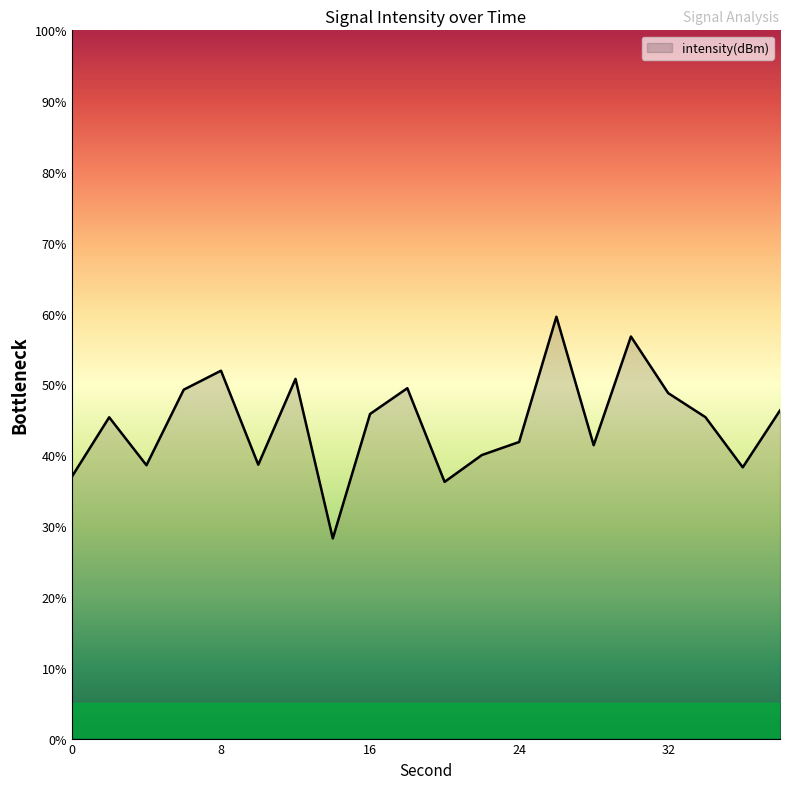

What is the minimum value shown in the chart?

28.3